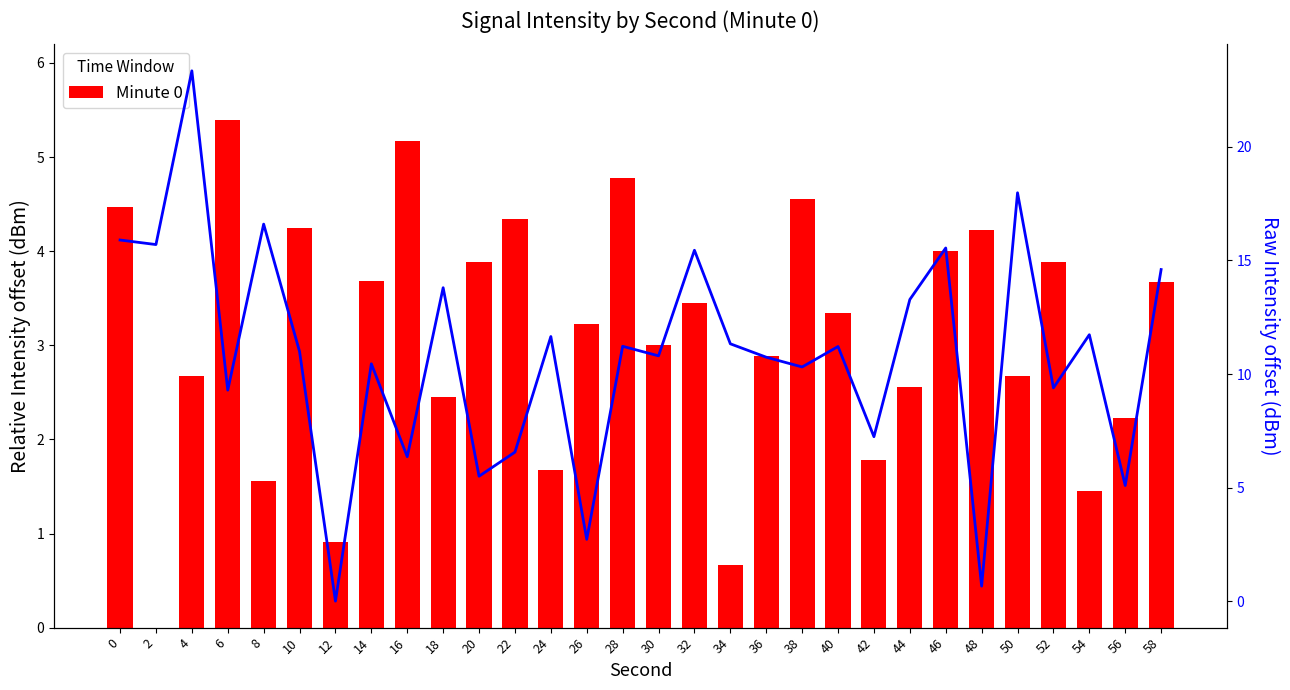

Is the value of Minute 0 at 50 greater than the value of Raw Sample at 34?

No